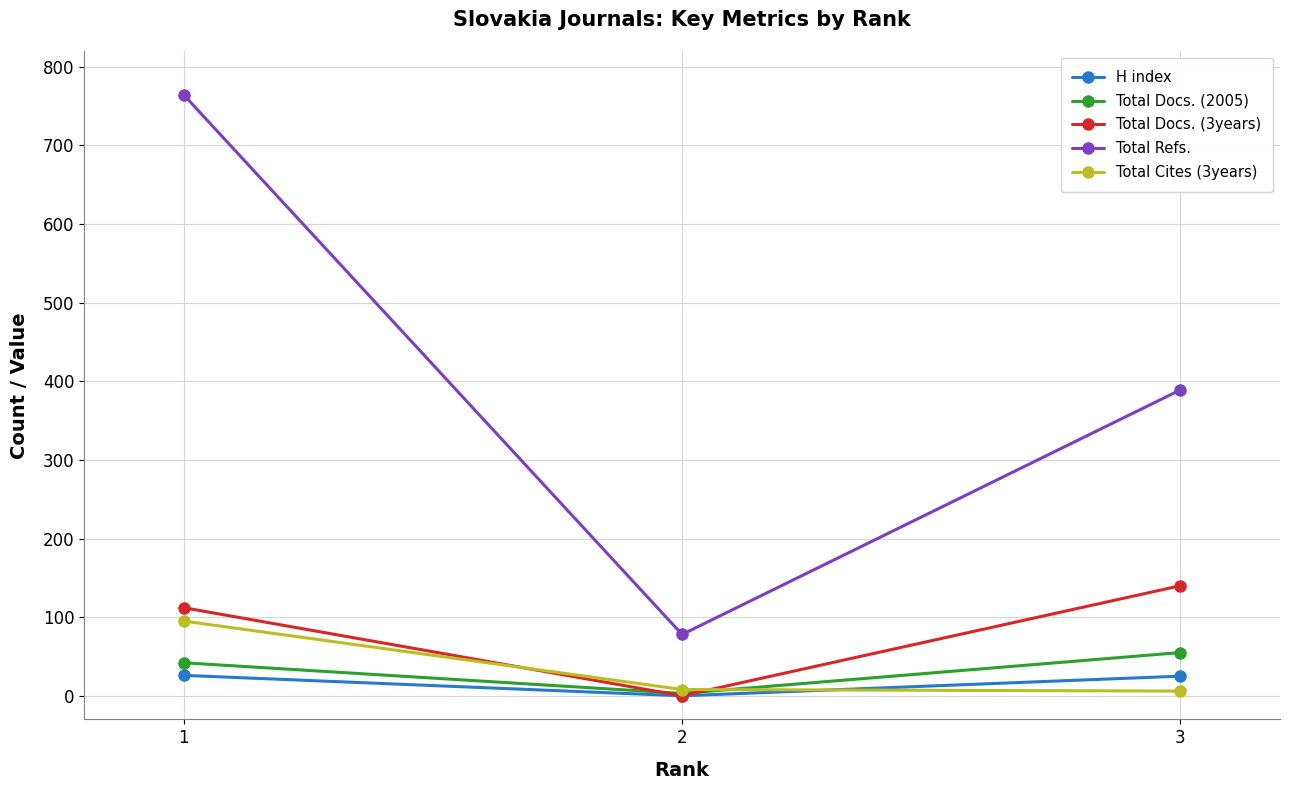

Between 1 and 3, which series saw the biggest shift?

Total Refs.